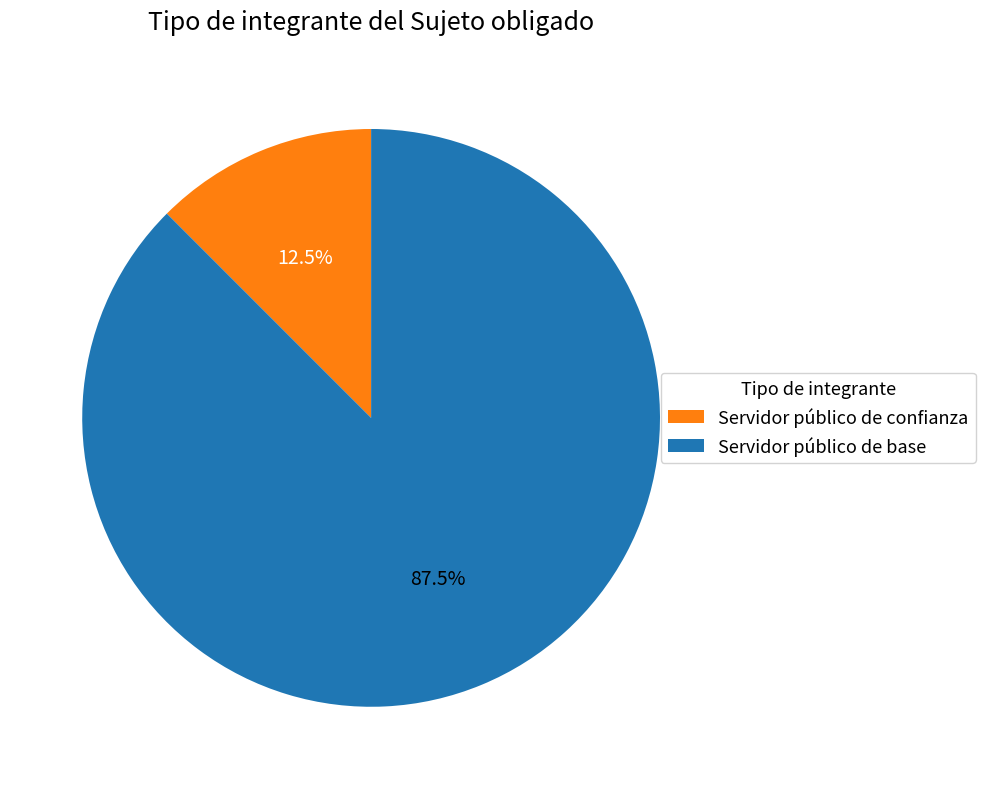

To the nearest percent, what is the combined percentage of Servidor público de base and Servidor público de confianza?

100%